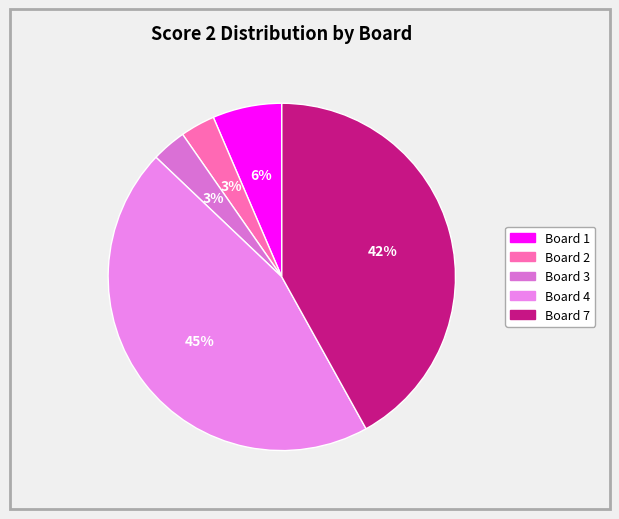

To the nearest percent, what is the average slice percentage?

20%